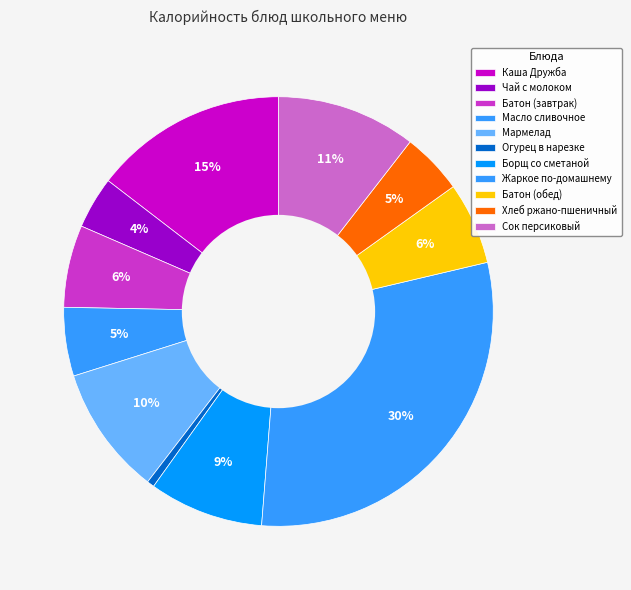

Count the number of slices in the pie.

11